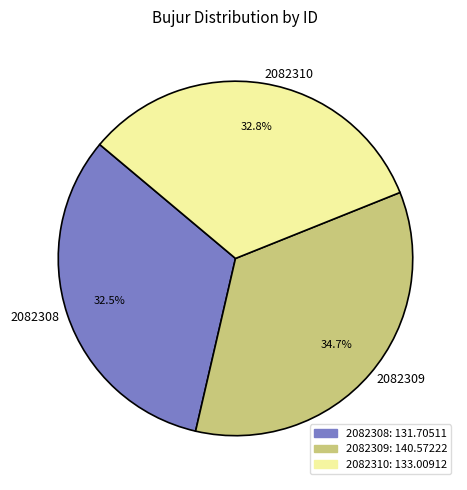

To the nearest percent, what is the combined percentage of 2082308 and 2082310?

65%